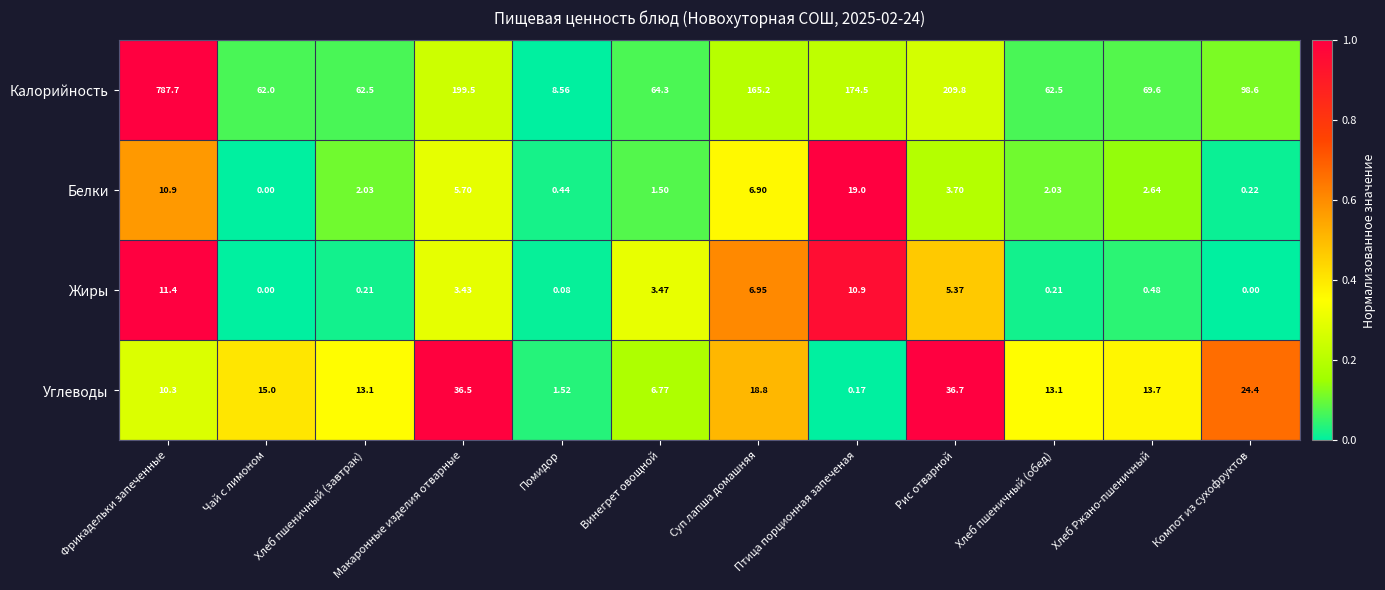

Which series changed the most between Фрикадельки запеченные and Суп лапша домашняя?

Калорийность